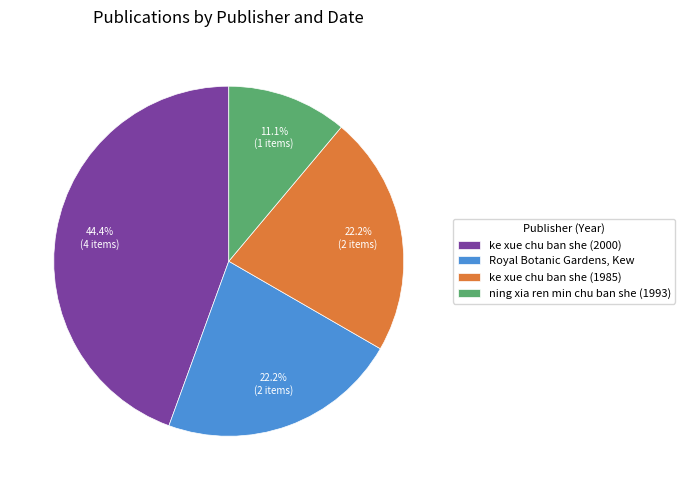

What percentage do Royal Botanic Gardens, Kew and ning xia ren min chu ban she (1993) together represent?

33.3%